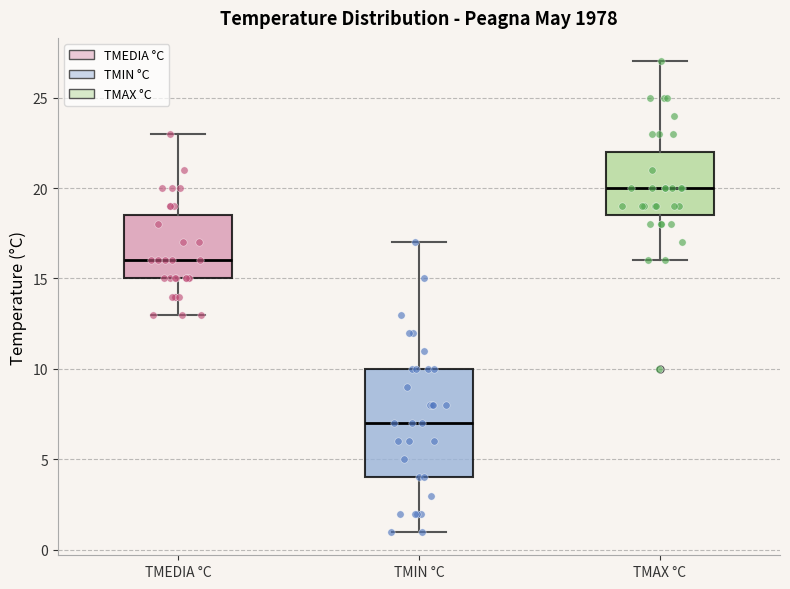

Where does the median line of the box for TMAX °C sit on the y-axis? The values are not printed on the chart, so give them approximately, as read against the axis.

20.0